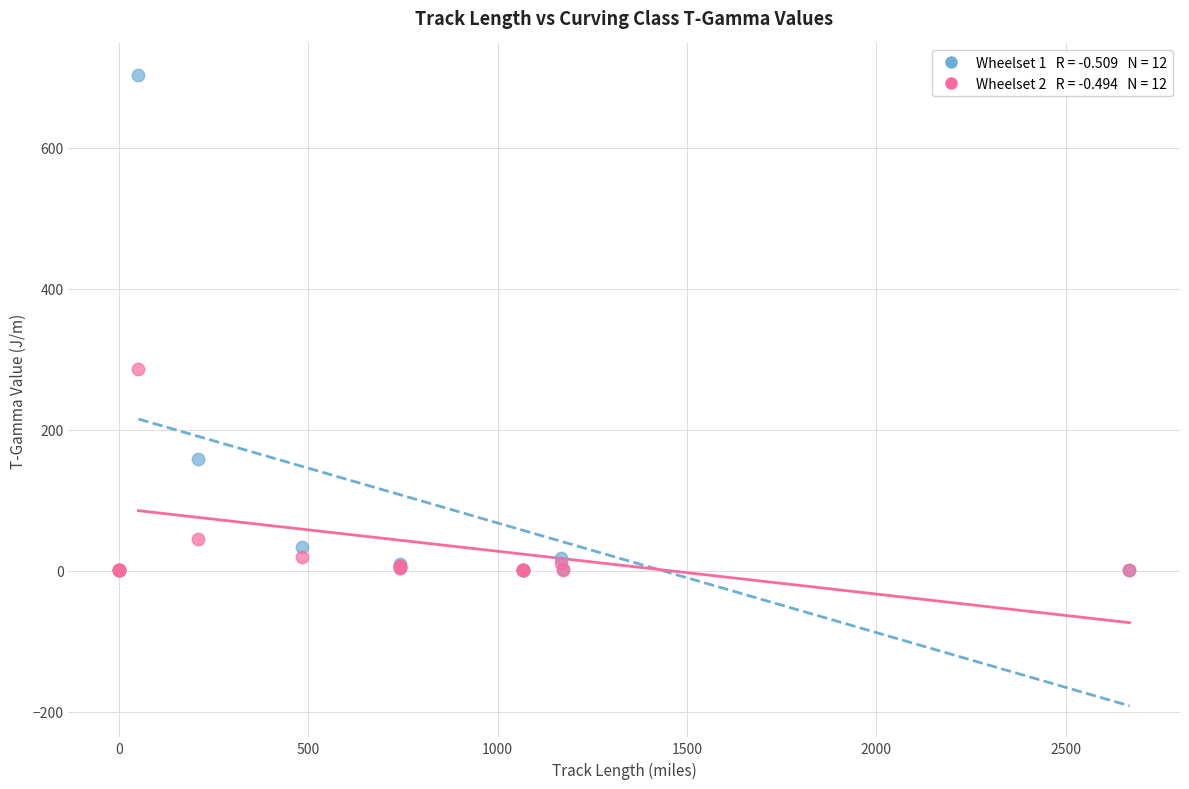

Across all series, what Y value is closest to 351?

286.2